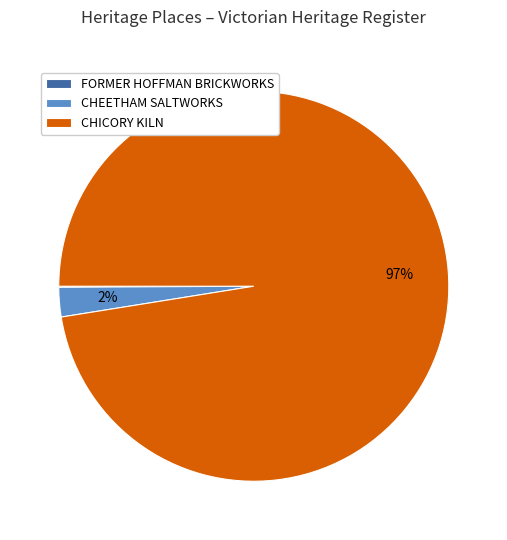

Do CHEETHAM SALTWORKS and CHICORY KILN together represent more than half of the pie?

Yes